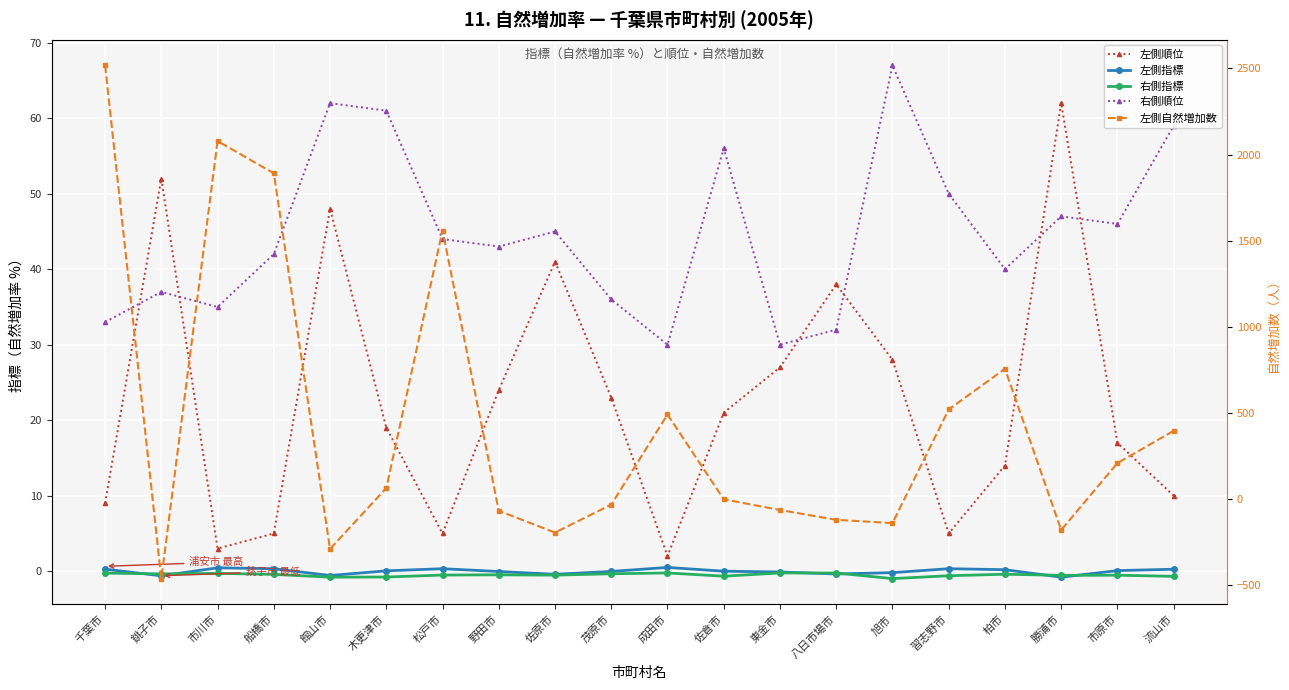

At which label is 左側自然増加数 closest to 1028?

柏市